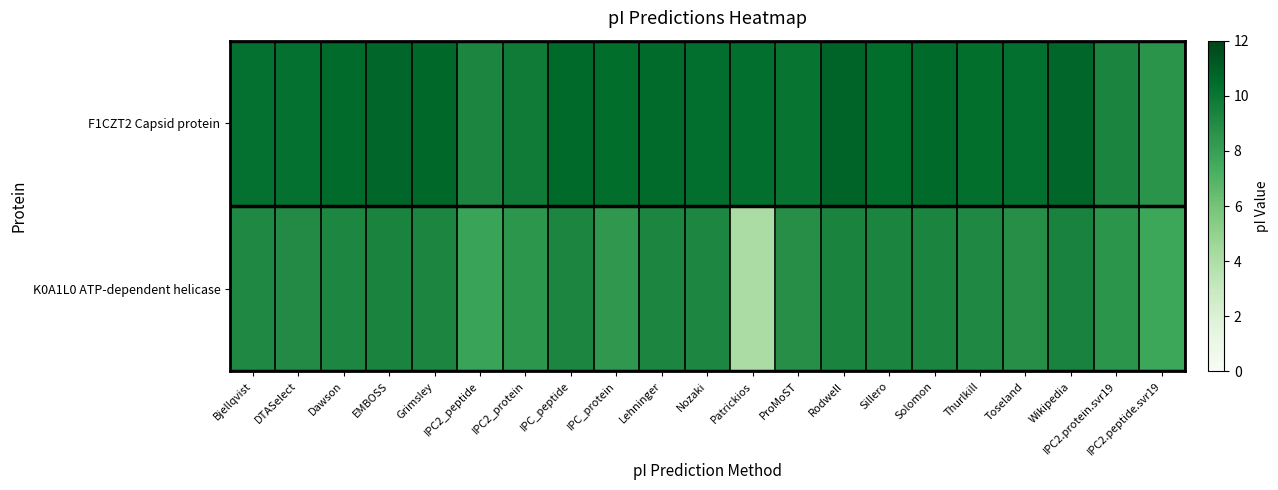

Reading right to left, transcribe all the data shown in this chart.

F1CZT2 Capsid protein: IPC2.peptide.svr19=8.5	IPC2.protein.svr19=9.3	Wikipedia=10.7	Toseland=10.3	Thurlkill=10.4	Solomon=10.6	Sillero=10.4	Rodwell=10.8	ProMoST=10.1	Patrickios=10.3	Nozaki=10.3	Lehninger=10.5	IPC_protein=10.4	IPC_peptide=10.6	IPC2_protein=9.8	IPC2_peptide=9.3	Grimsley=10.6	EMBOSS=10.7	Dawson=10.5	DTASelect=10.2	Bjellqvist=10.2
K0A1L0 ATP-dependent helicase: IPC2.peptide.svr19=7.7	IPC2.protein.svr19=8.5	Wikipedia=9.4	Toseland=8.8	Thurlkill=9.1	Solomon=9.3	Sillero=9.3	Rodwell=9.4	ProMoST=8.8	Patrickios=4.1	Nozaki=9.2	Lehninger=9.2	IPC_protein=8.3	IPC_peptide=9.3	IPC2_protein=8.5	IPC2_peptide=7.9	Grimsley=9.2	EMBOSS=9.4	Dawson=9.2	DTASelect=9.0	Bjellqvist=9.1